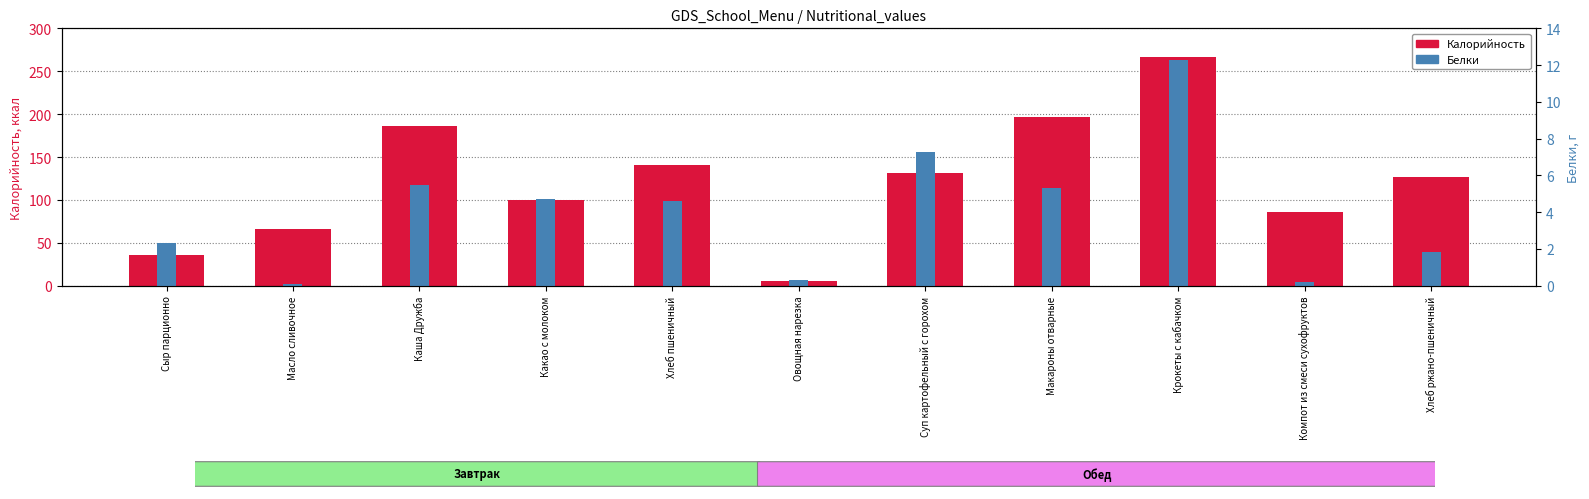

The Белки series shows 8.3 at Макароны отварные. True or false?

False